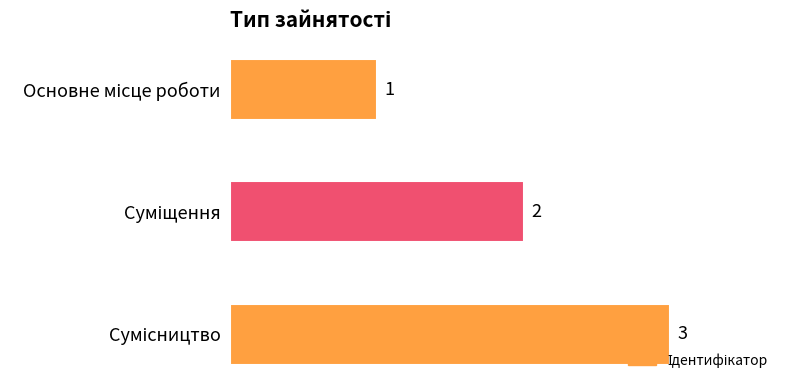

What is the sum of all values?

6